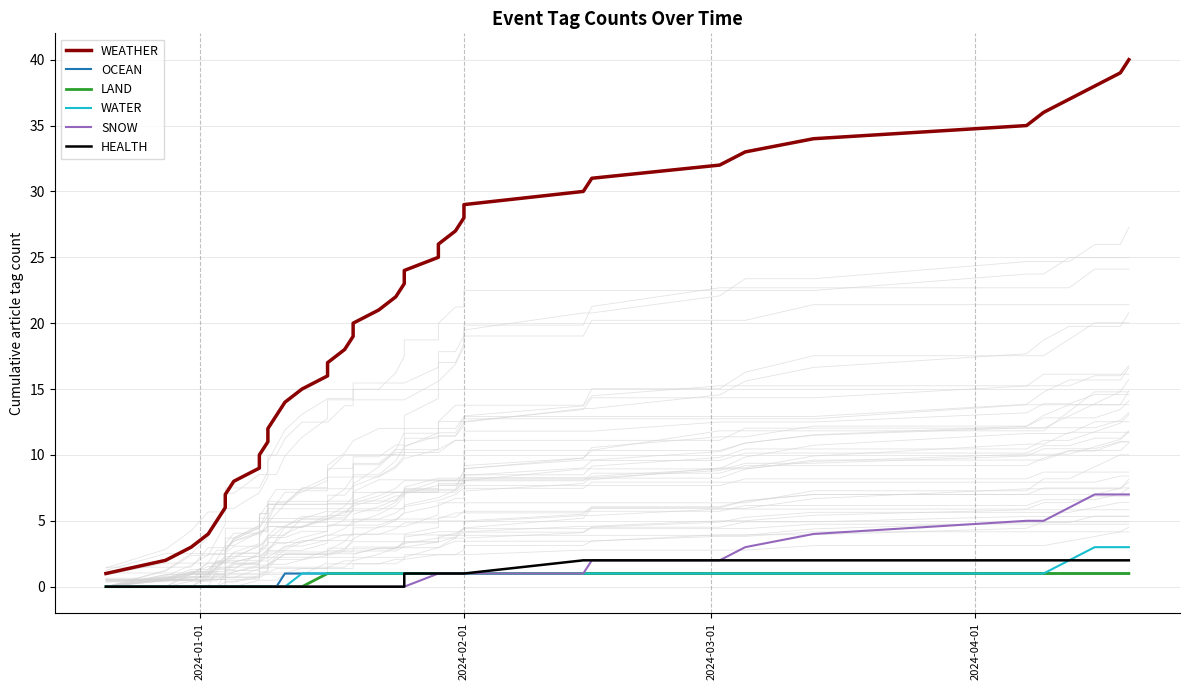

Does the chart have visible grid lines?

Yes